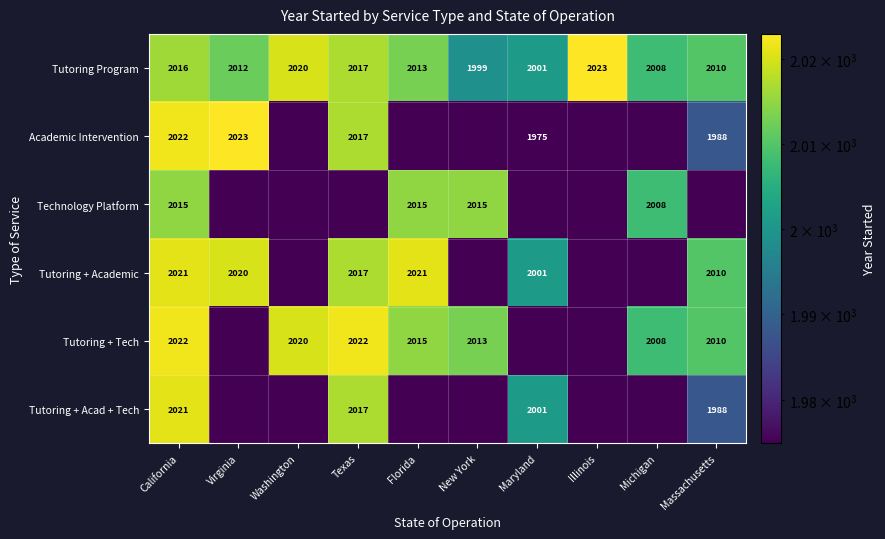

What is the difference between the maximum and minimum values in the Tutoring Program series?

24